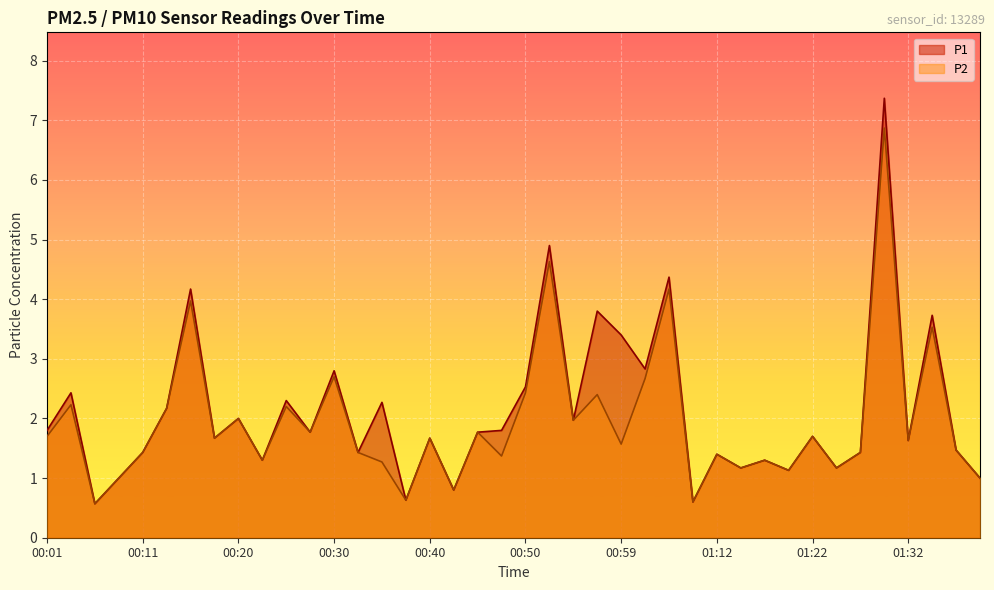

What is the label of the 2nd point from the left?

00:03